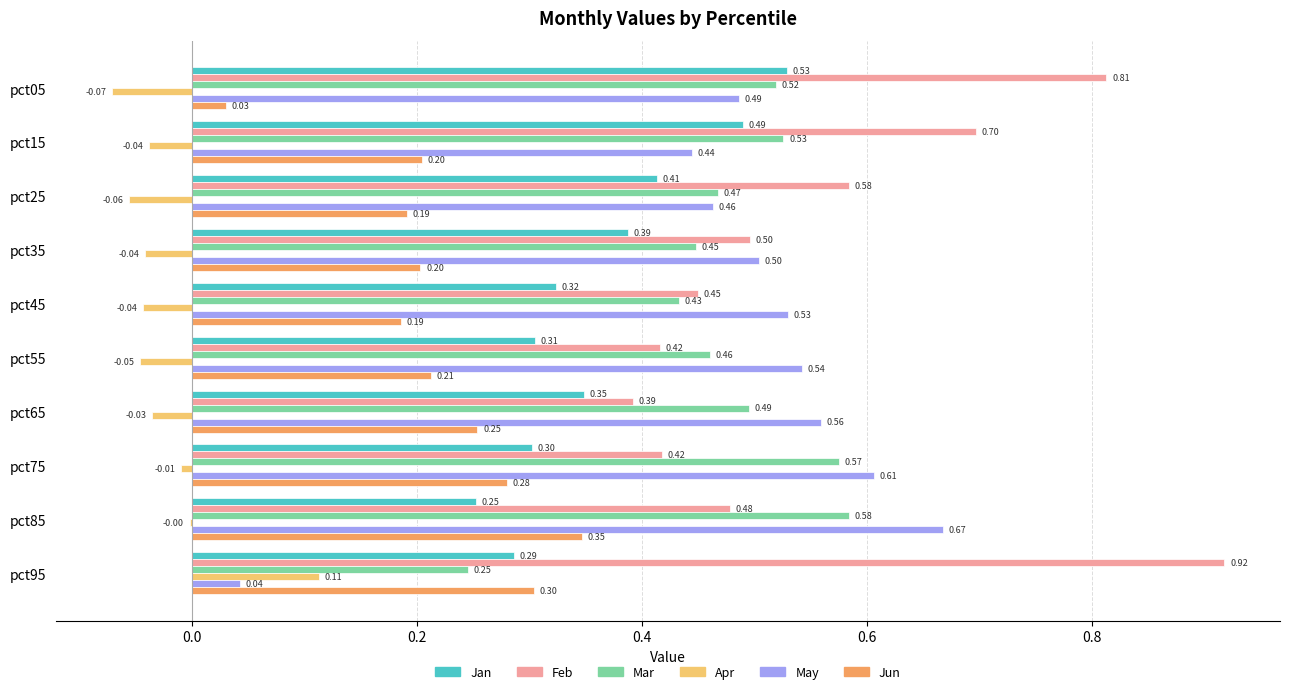

What is the sum of the Mar values at pct25 and pct65?

1.0